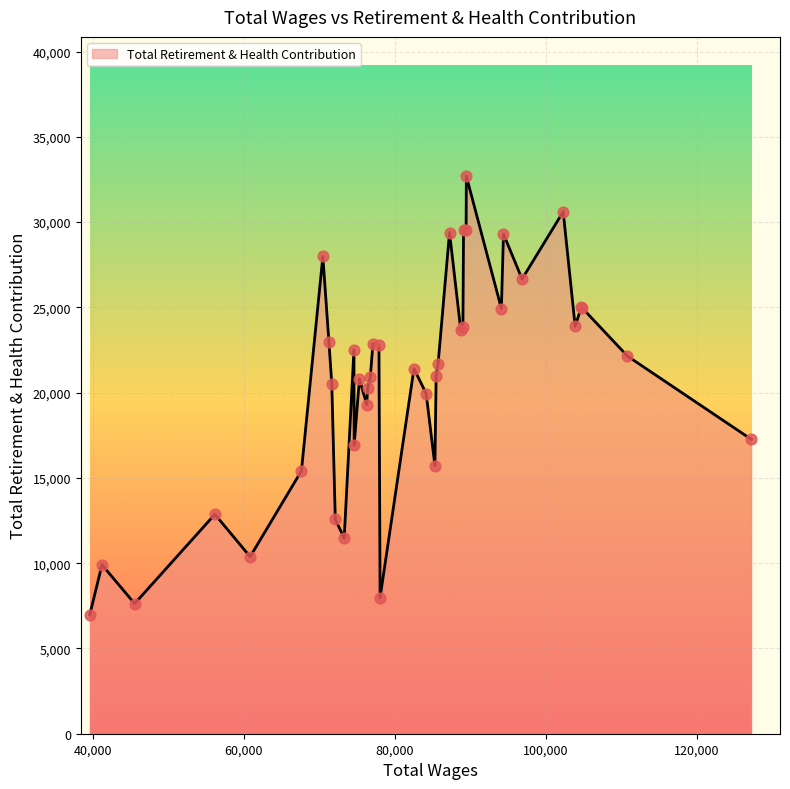

What is the difference between the maximum and minimum values?

25717